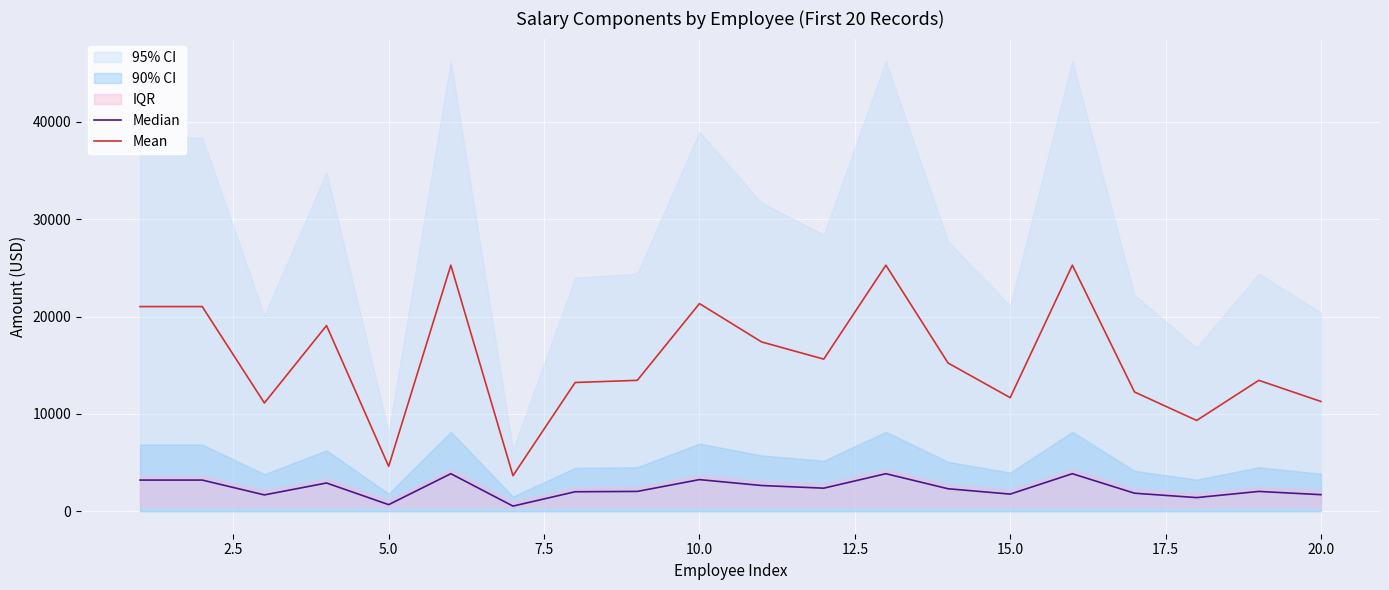

What is the maximum value for Mean?

25276.0